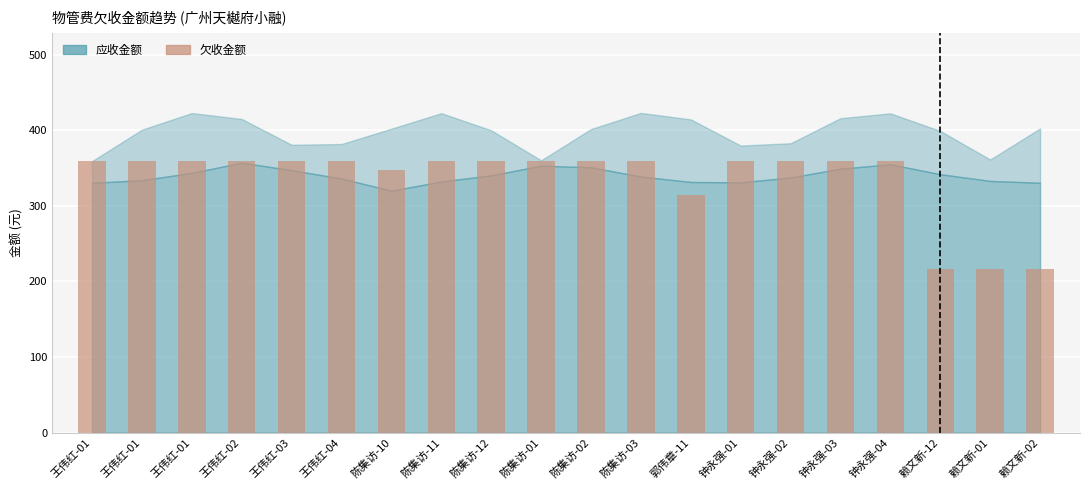

Where is the data nearest to the value 287?

郭伟章-11